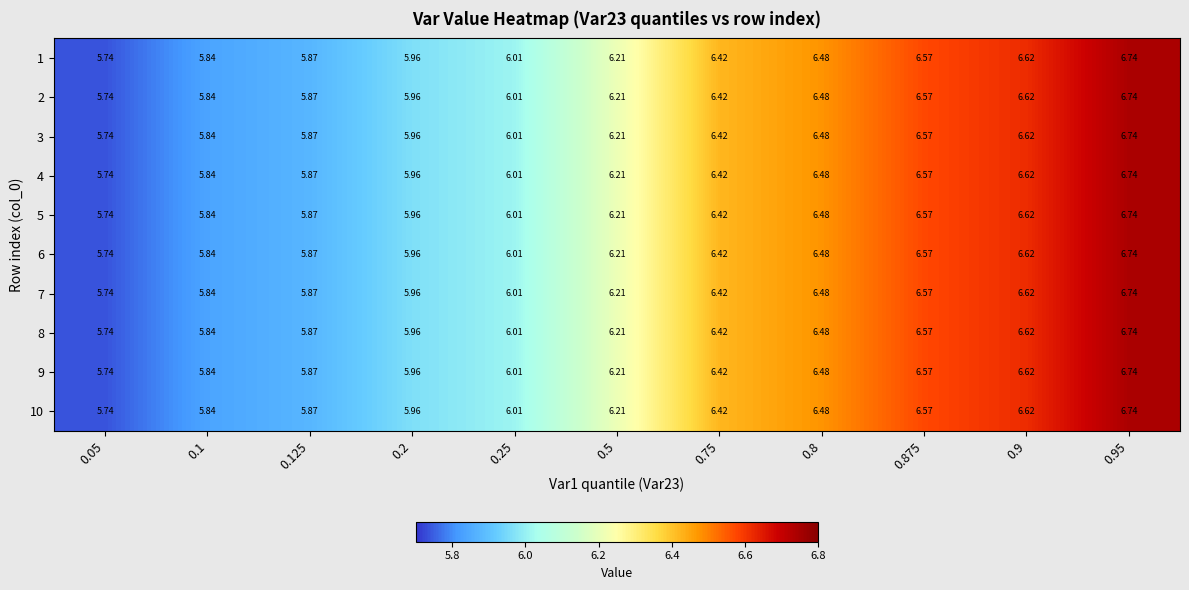

Is the value of 10 at 0.75 greater than the value of 1 at 0.9?

No